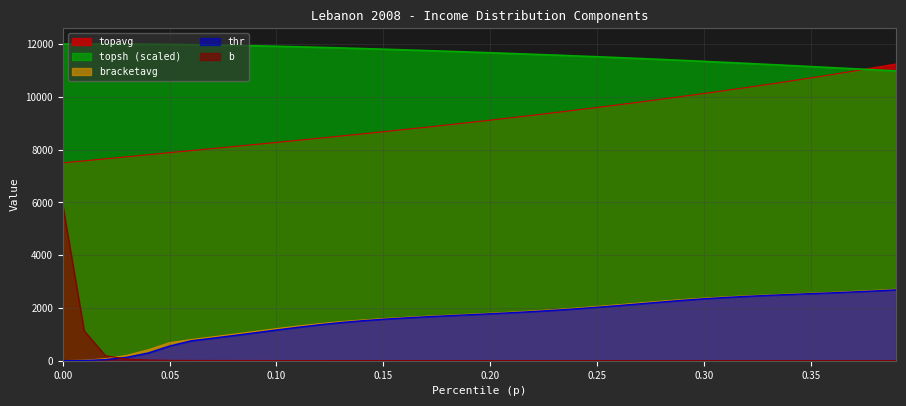

At which label does topsh reach its minimum?

0.39